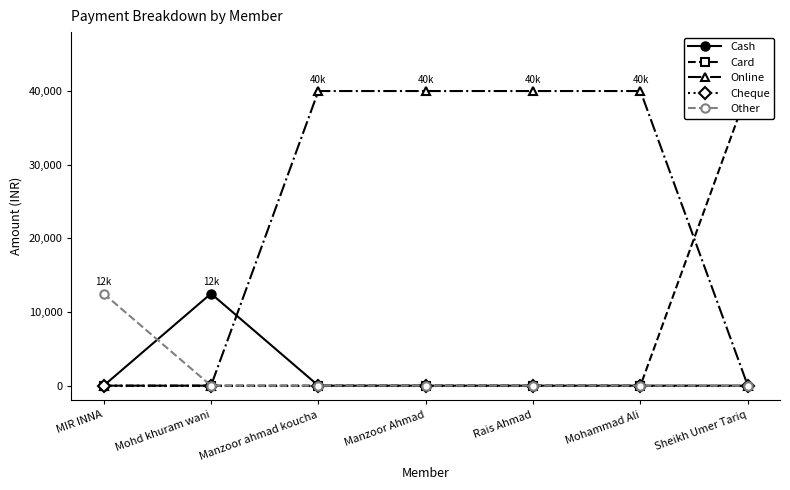

At which label is Cheque closest to 0?

MIR INNA